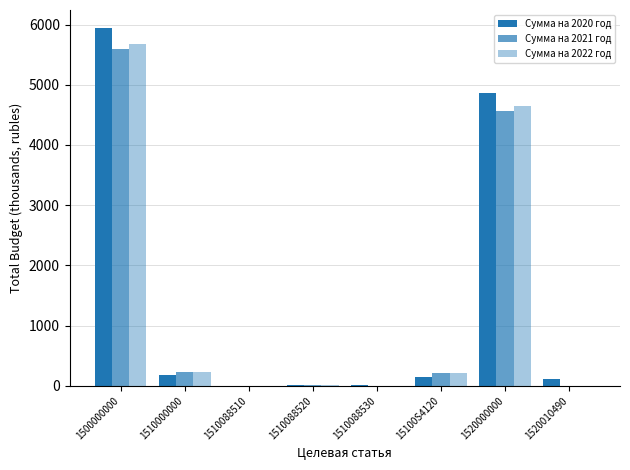

Are the bars horizontal?

No